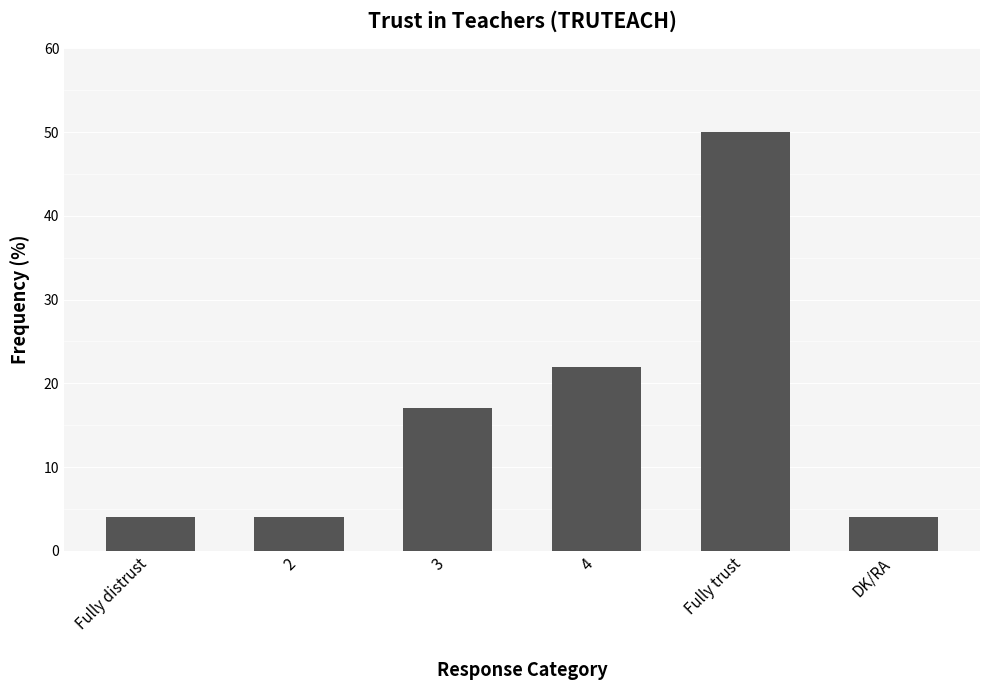

What position from the left is Fully trust?

5